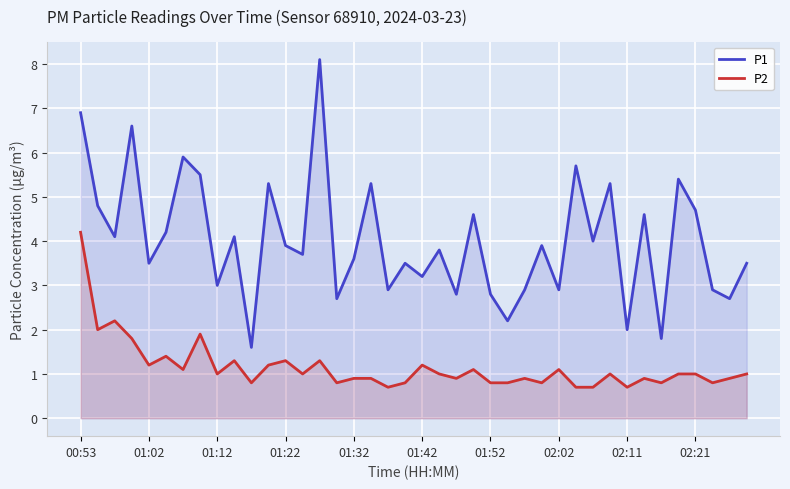

True or false: P1 and P2 intersect in this chart.

False